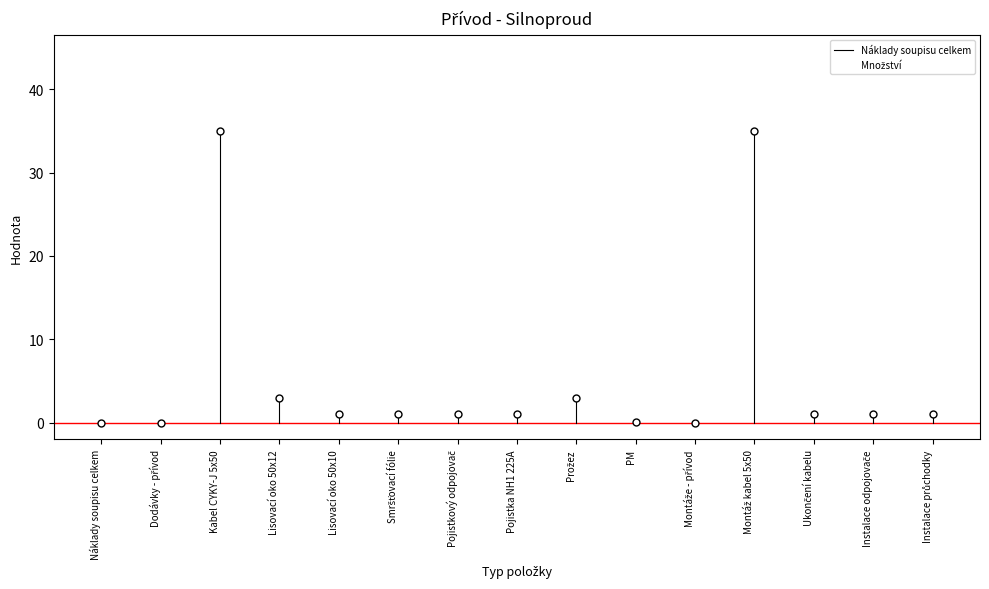

What is the maximum value shown in the chart?

35.0